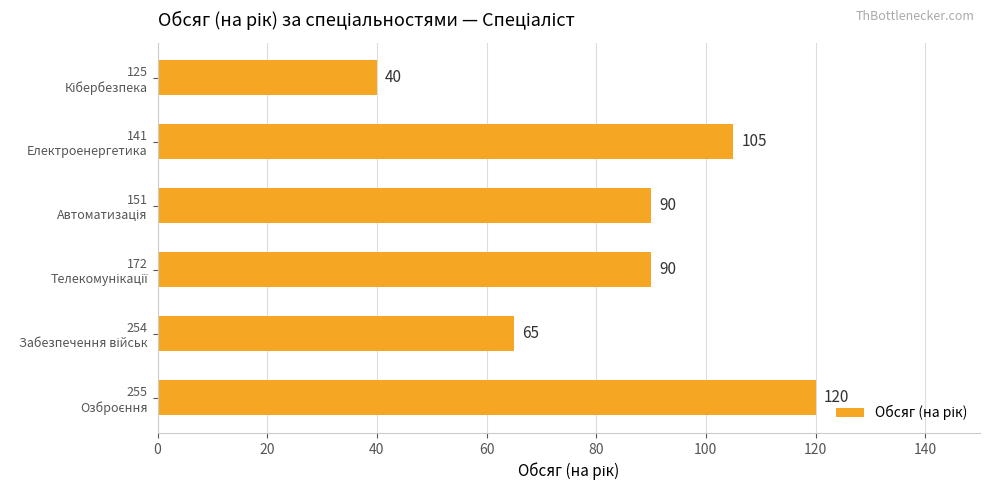

Count the values in the range 65 to 105.

4